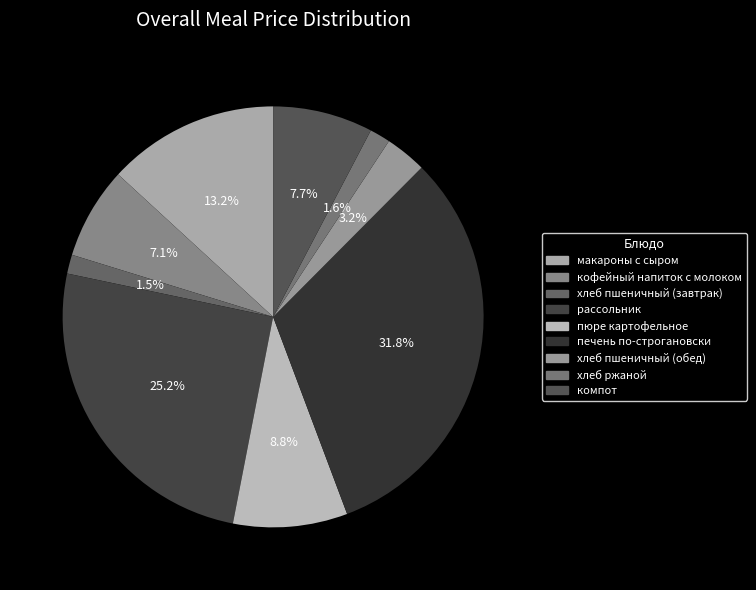

How many segments does this pie chart have?

9